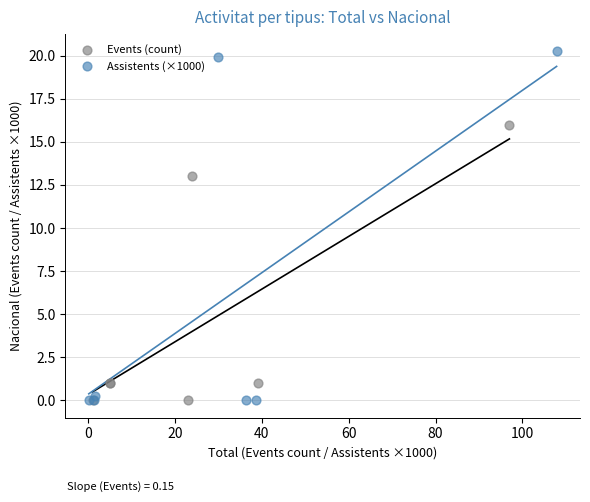

Which series reaches the maximum Y coordinate?

Assistents (×1000)